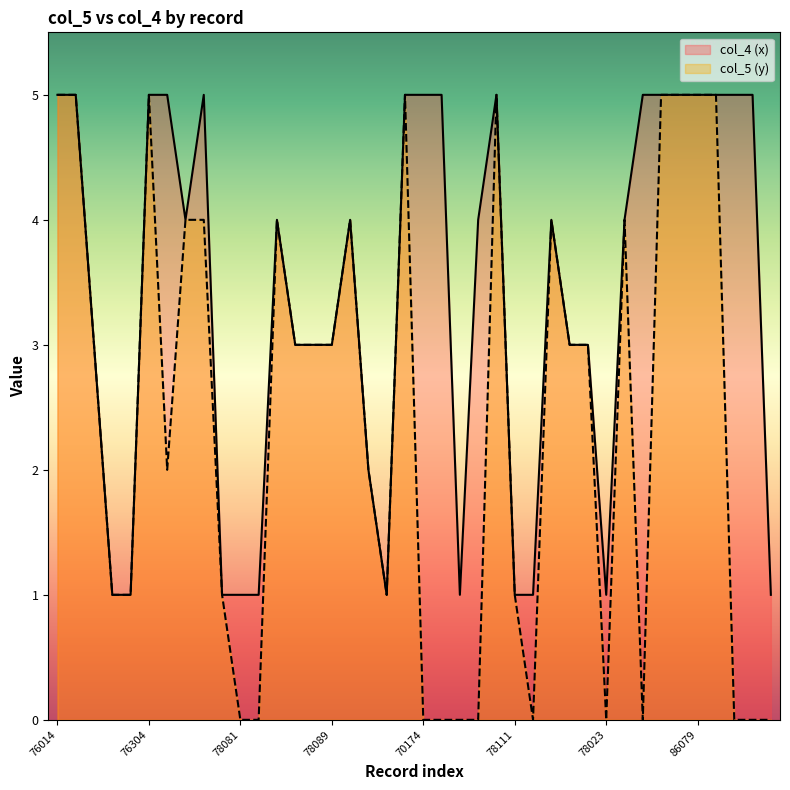

Which has a higher value, 76167 or 70170?

76167